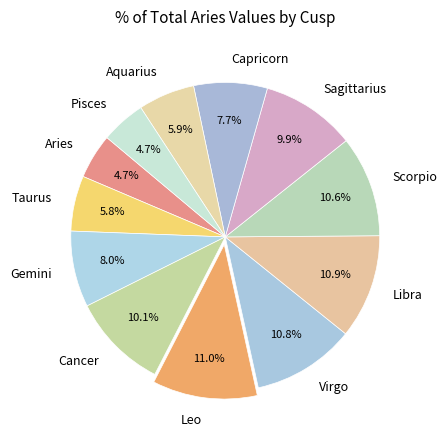

To the nearest percent, what is the difference between the Cancer and Taurus slice percentages?

4%